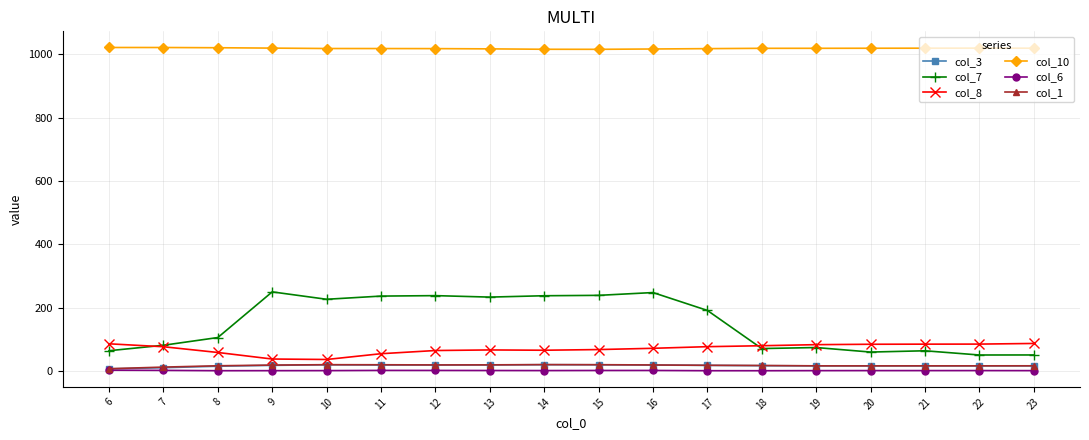

How many values in the col_7 series exceed 191?

9